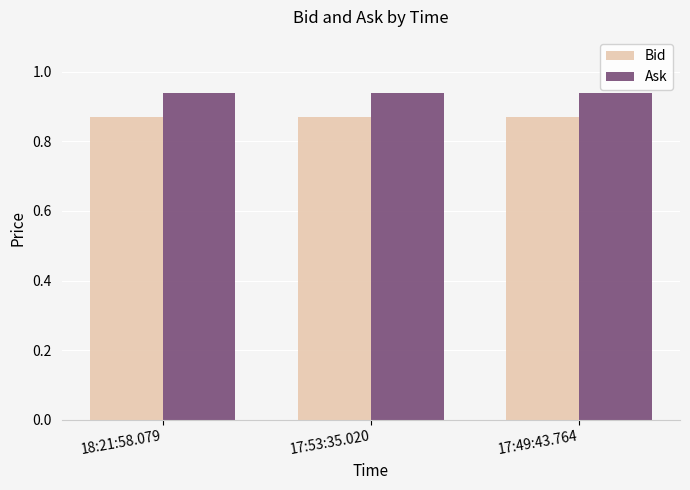

List the series in order of their overall mean, highest first.

Ask, Bid